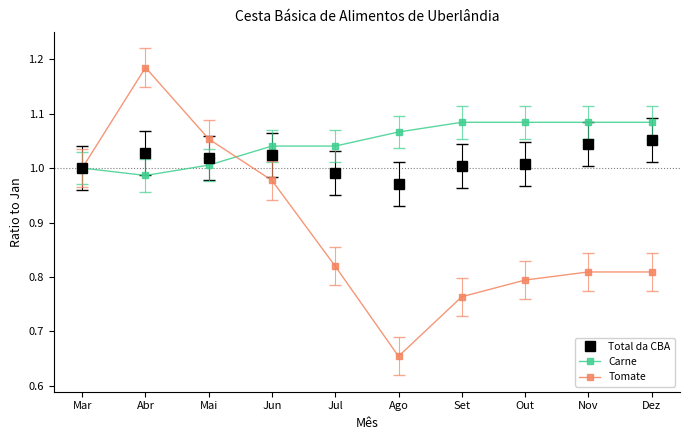

What is the difference between the maximum and minimum values in the Tomate series?

0.5